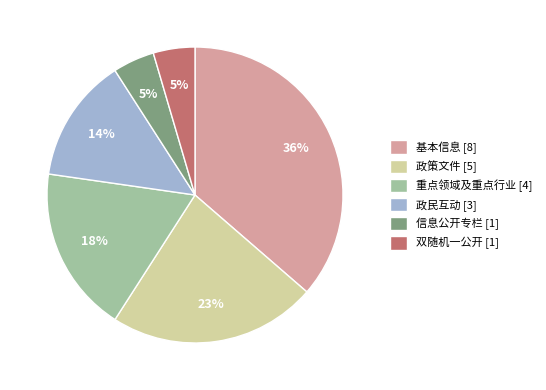

Does any single category account for the majority?

No